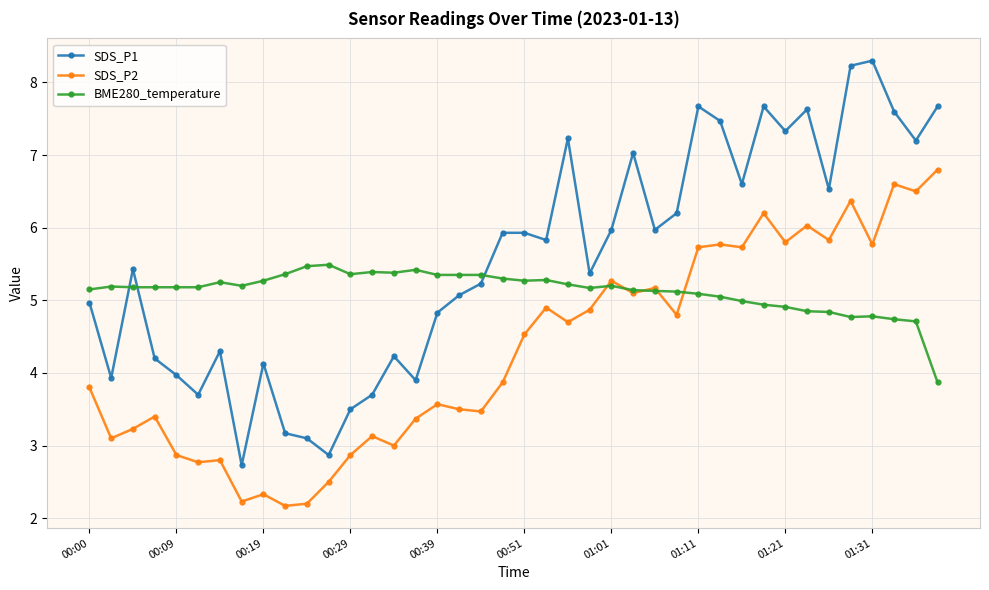

Does the chart have visible grid lines?

Yes